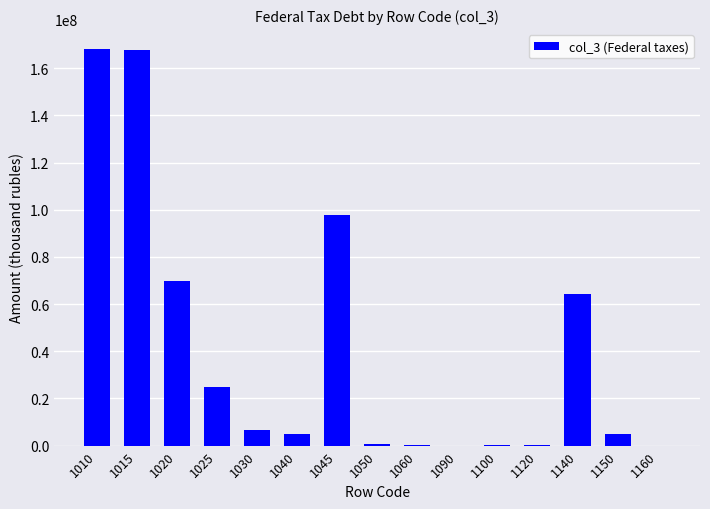

Count the number of data series in this chart.

1